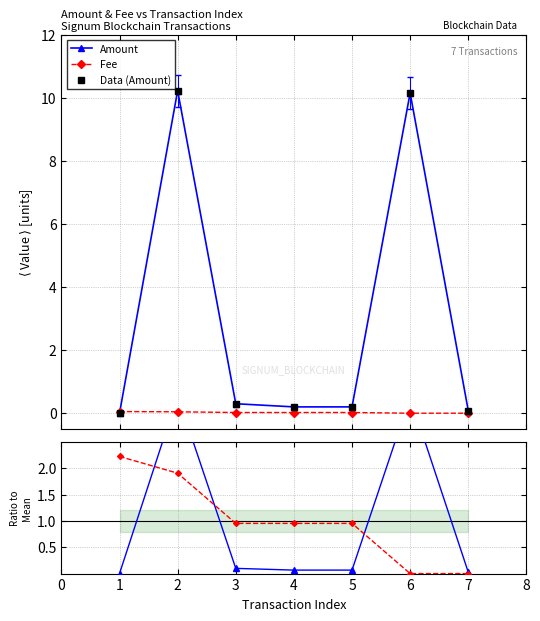

What is the sum of all Data (Amount) values?

21.2